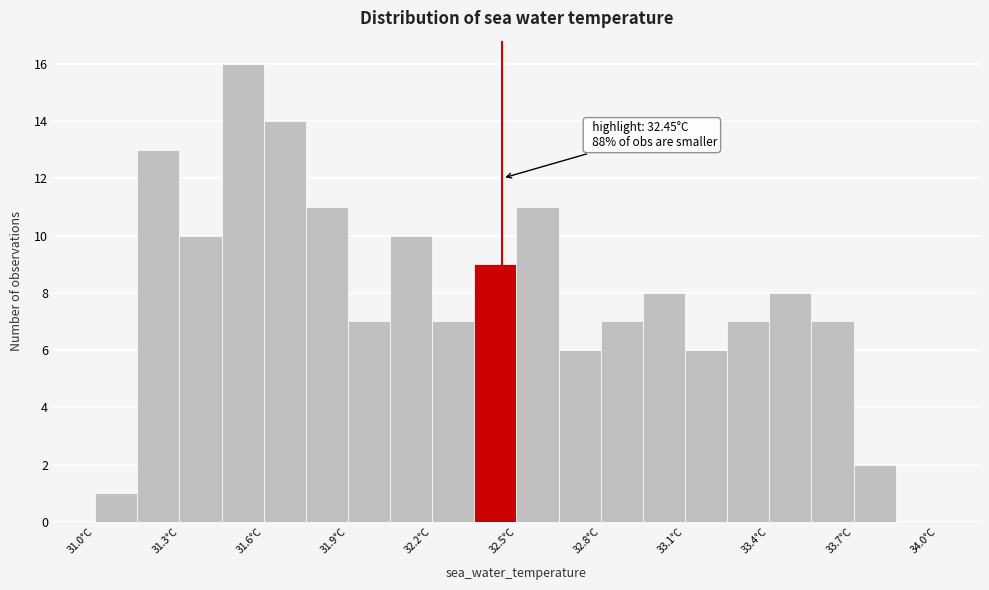

Read against the x-axis, roughly where is the centre of the tallest bar?

31.55